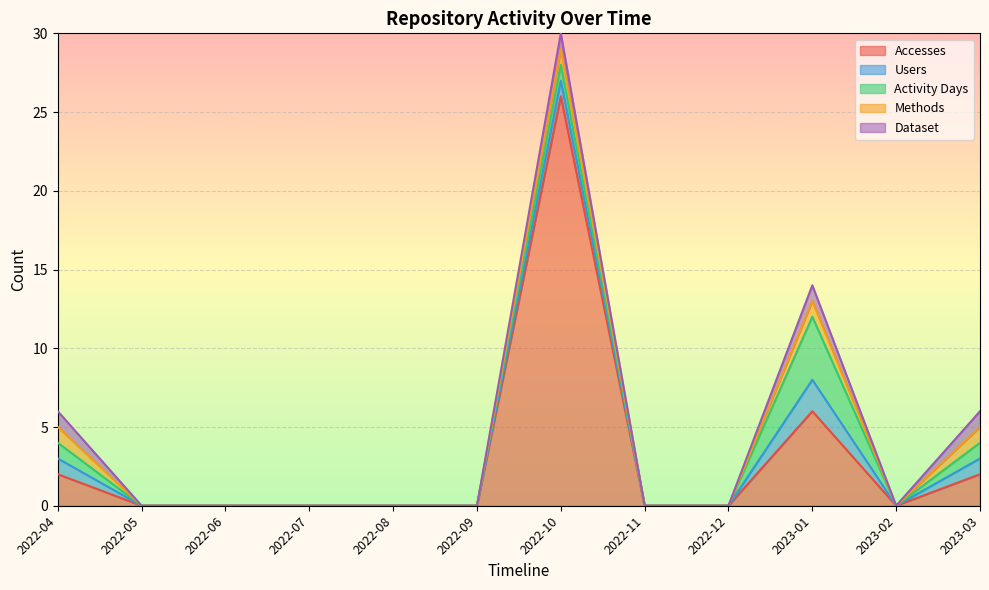

At which category does Methods reach its first local valley?

2023-02